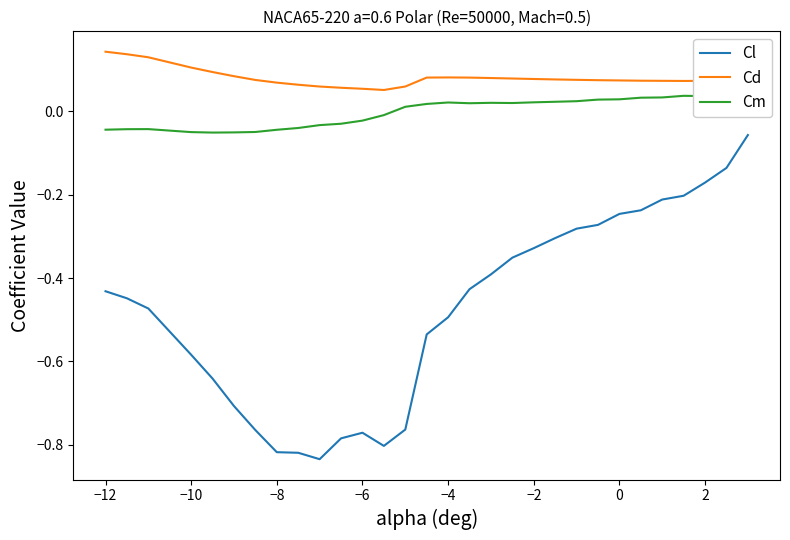

List the series in order of their peak value, lowest first.

Cl, Cm, Cd